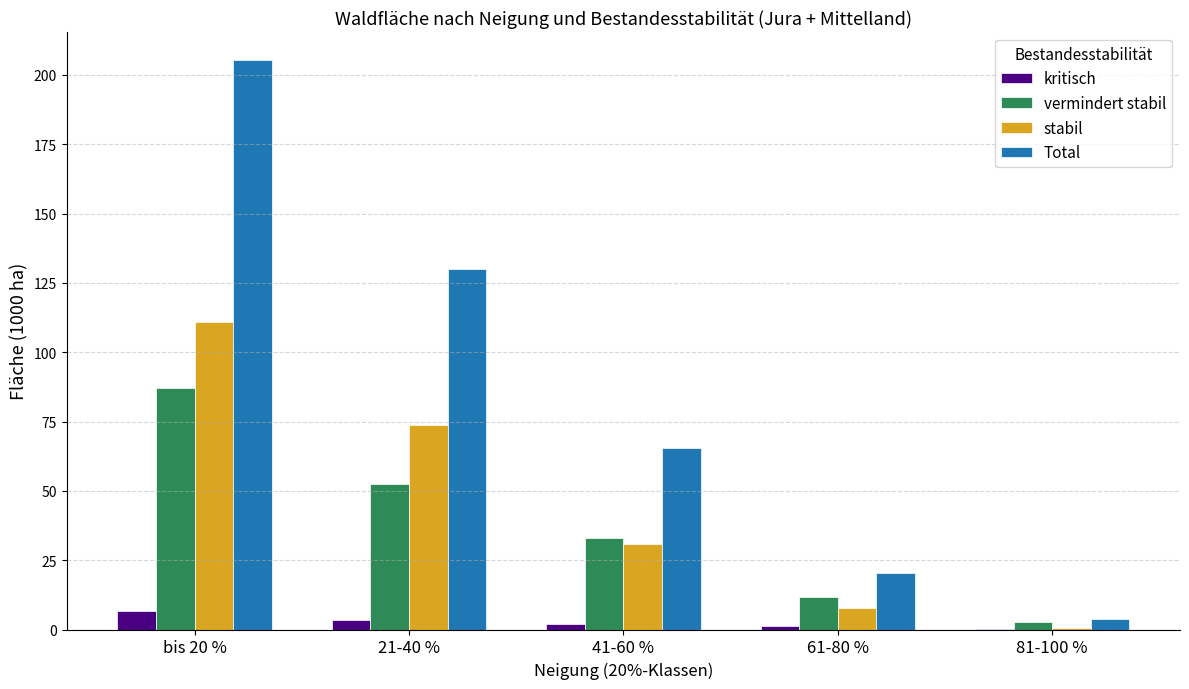

The value of Total at 21-40 % is 82.3. True or false?

False